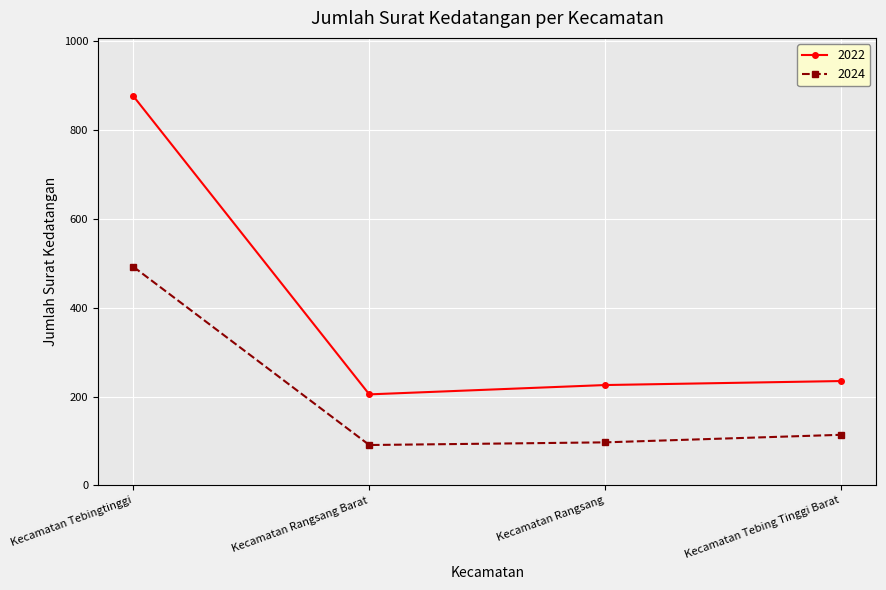

Which series changed the most between Kecamatan Tebingtinggi and Kecamatan Tebing Tinggi Barat?

2022